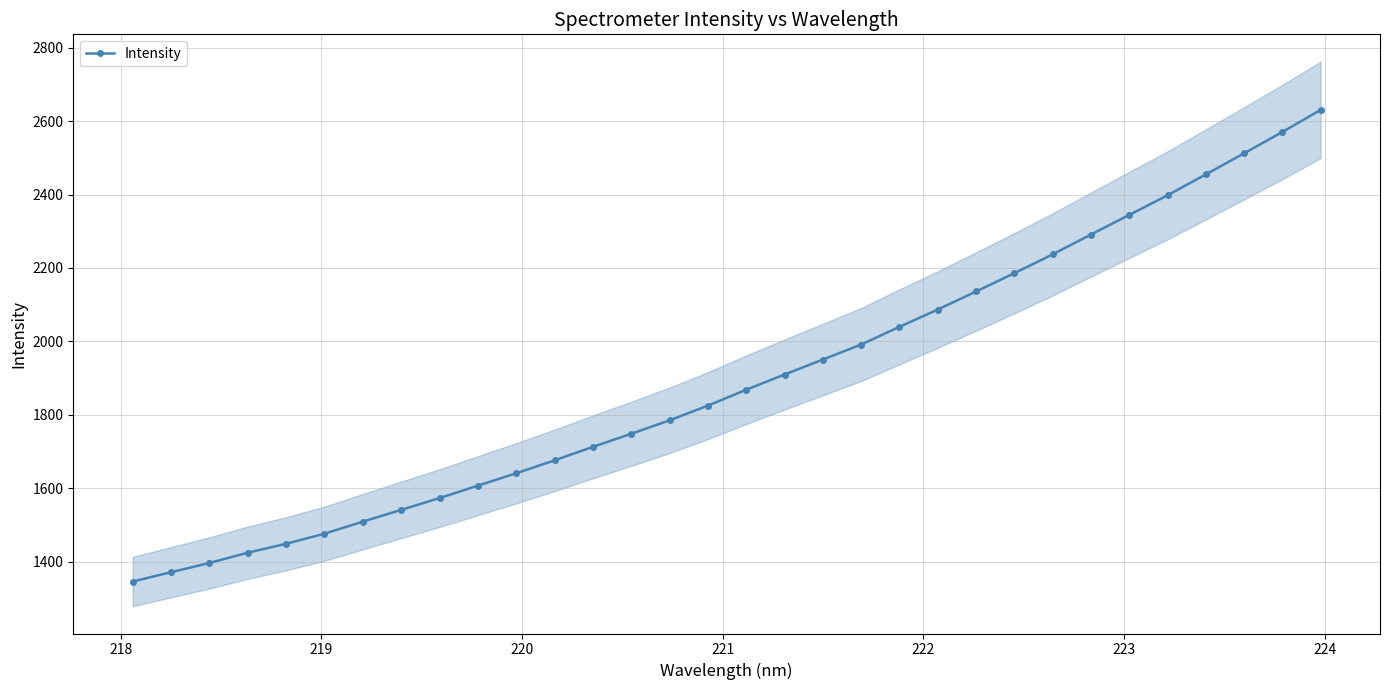

Reading right to left, extract all data points from this chart.

2630.6	2570.3	2512.2	2454.9	2397.7	2344.4	2291.1	2237.0	2185.7	2135.9	2086.8	2039.6	1991.5	1950.5	1909.8	1868.3	1825.0	1785.0	1748.4	1712.7	1676.0	1640.8	1607.1	1573.2	1541.1	1509.0	1476.2	1448.8	1424.4	1396.5	1371.4	1345.8